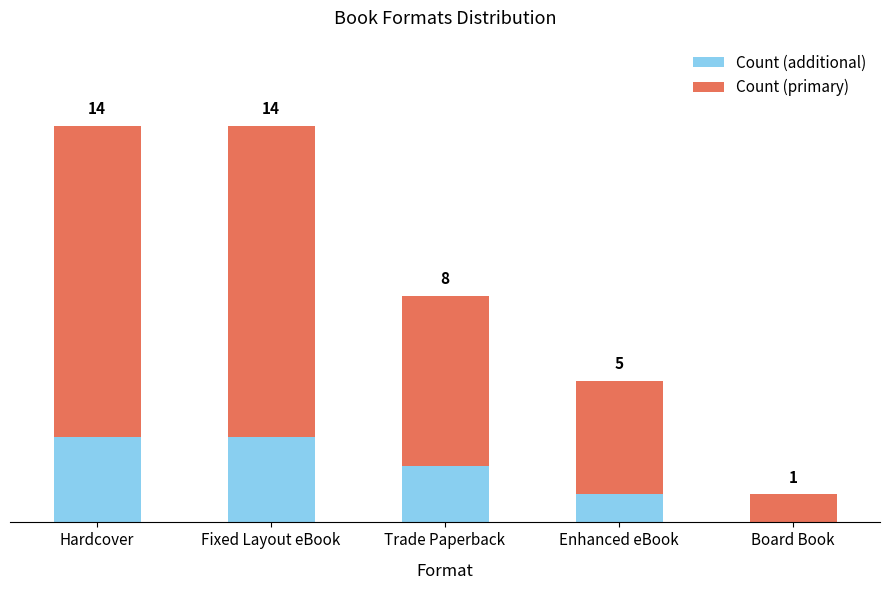

At which label does Count (primary) first exceed 6?

Hardcover